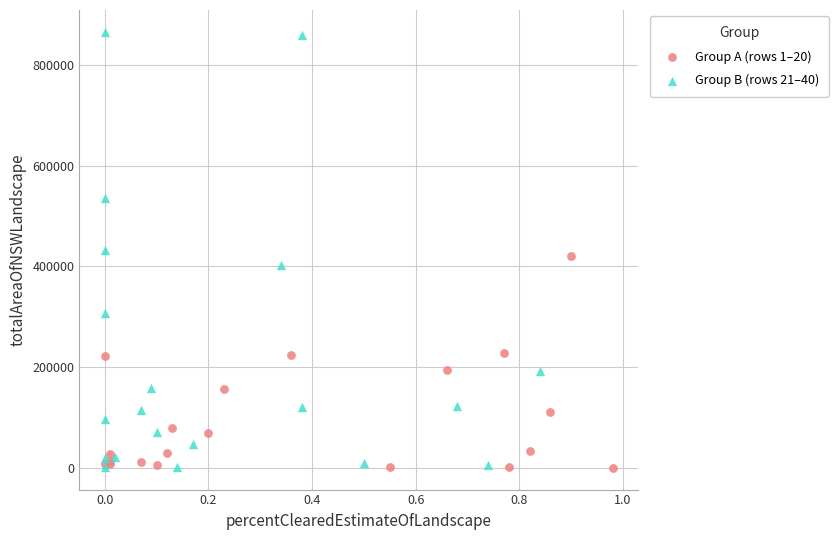

Which series has the widest spread of Y values?

Group B (rows 21–40)